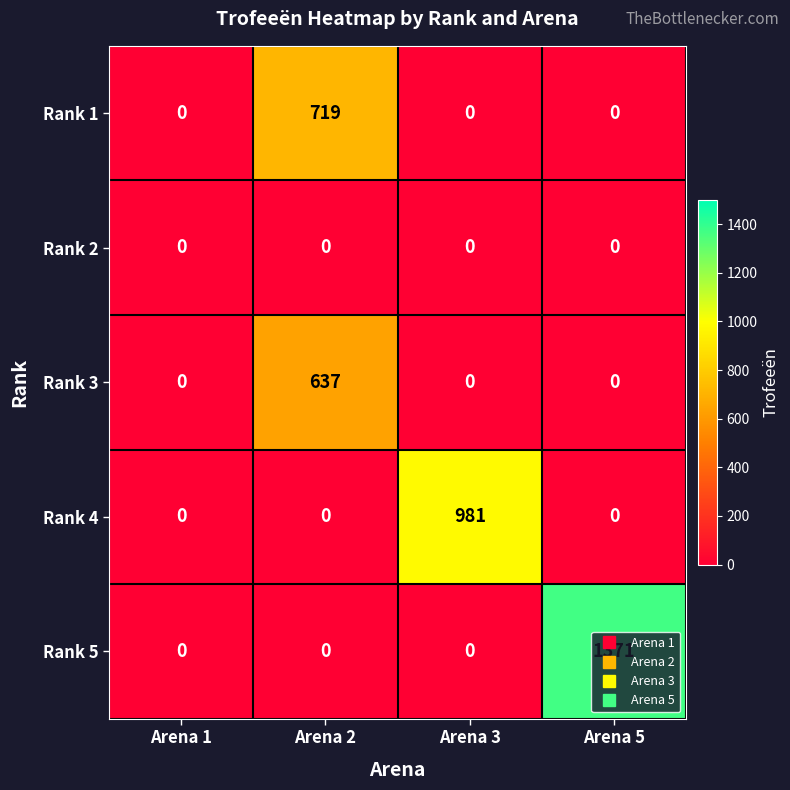

What is the average value of the Rank 5 series?

343